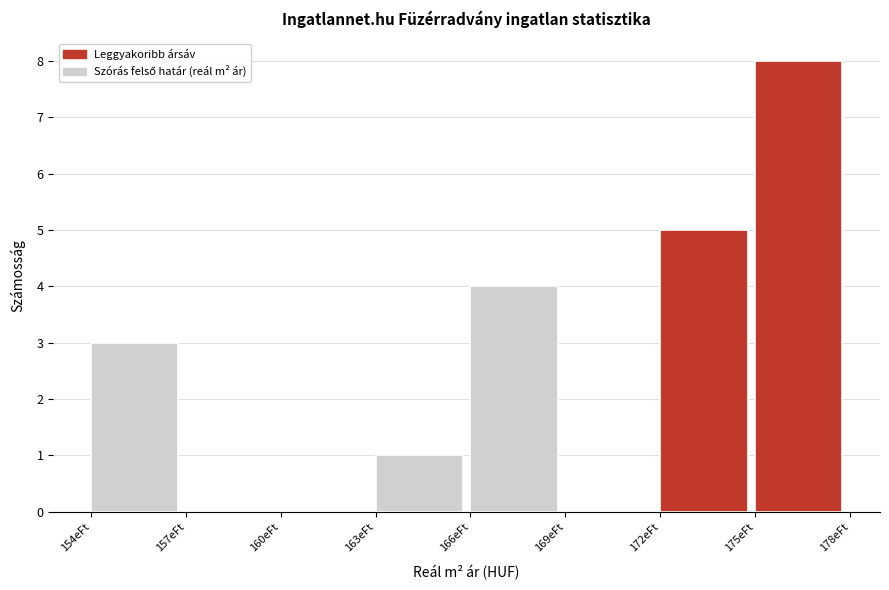

Reading left to right, list all the values displayed in this chart.

154eFt=3	157eFt=0	160eFt=0	163eFt=1	166eFt=4	169eFt=0	172eFt=5	175eFt=8